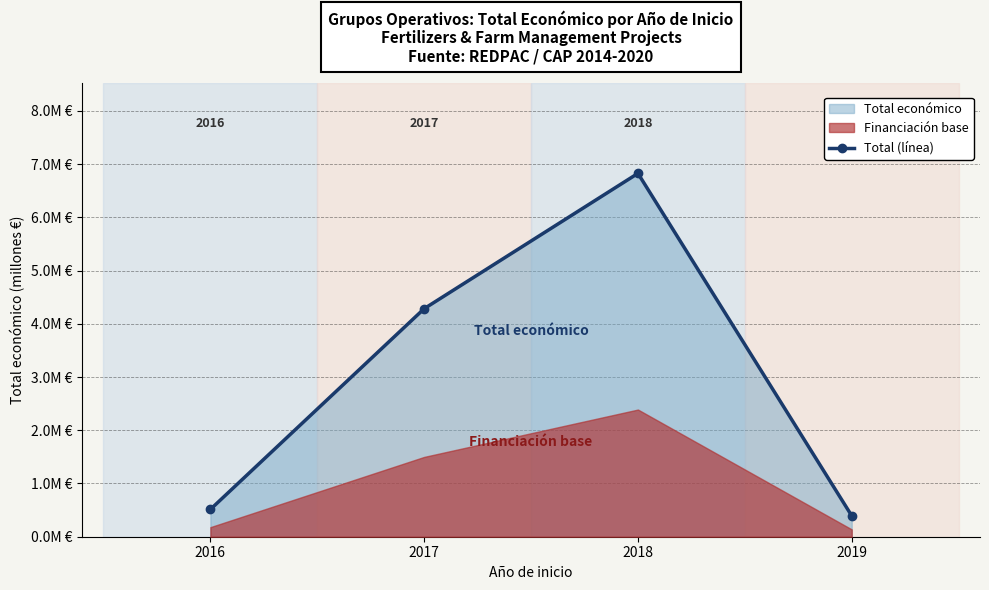

Is it true that the value at 2018 is 10.4?

False